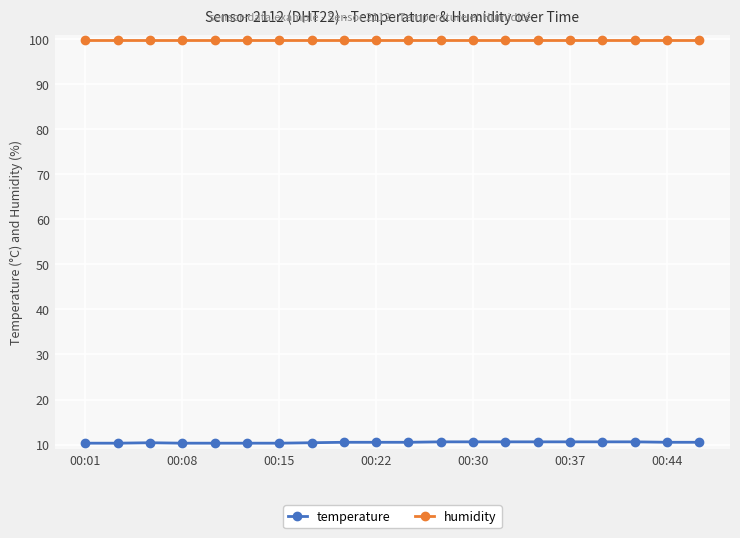

At how many categories does at least one series exceed 39?

20